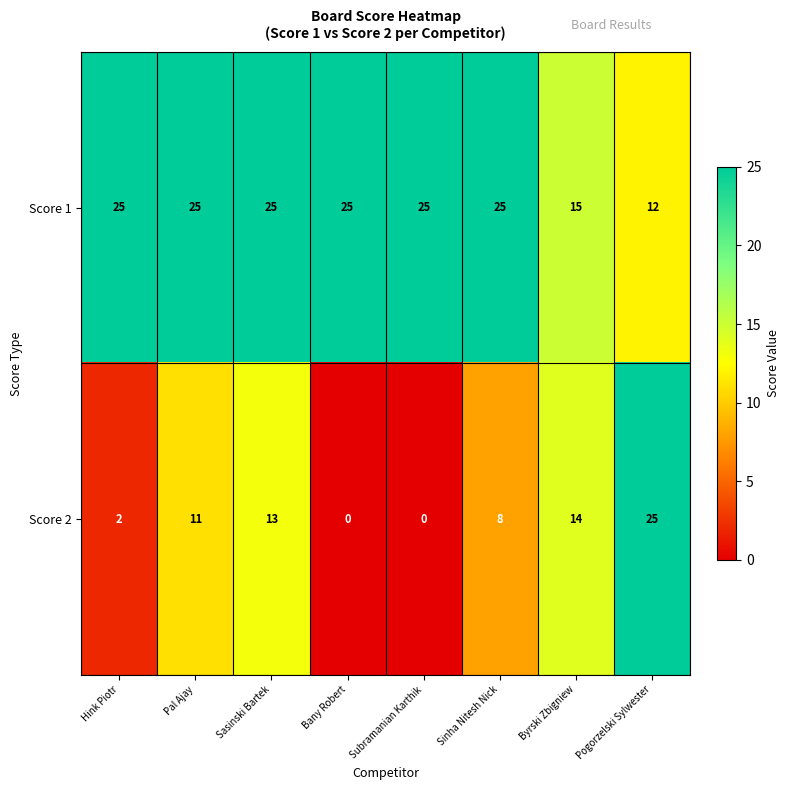

At which category is the sum across all series the highest?

Sasinski Bartek